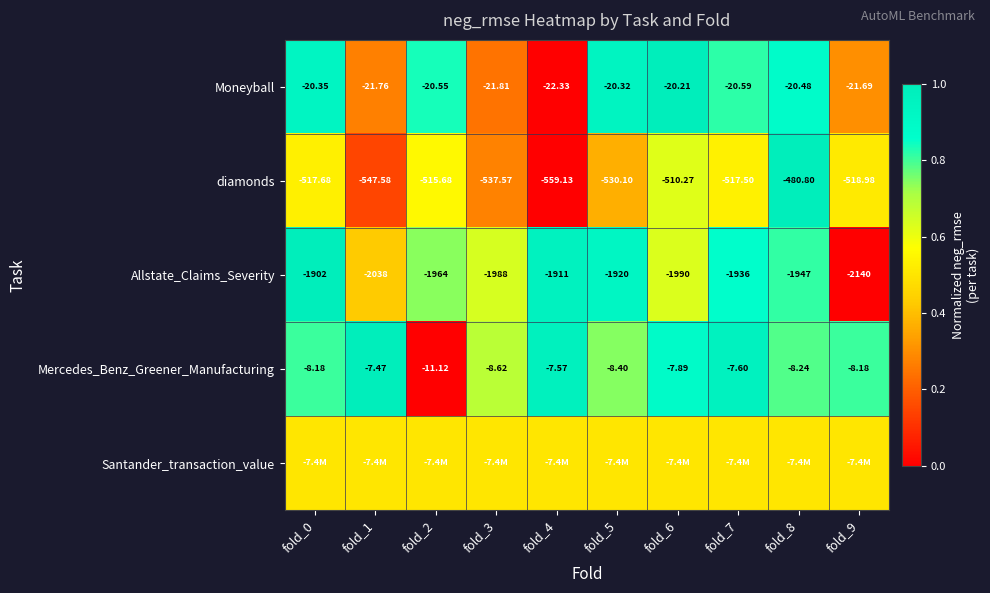

How many values in the diamonds series exceed -517?

3